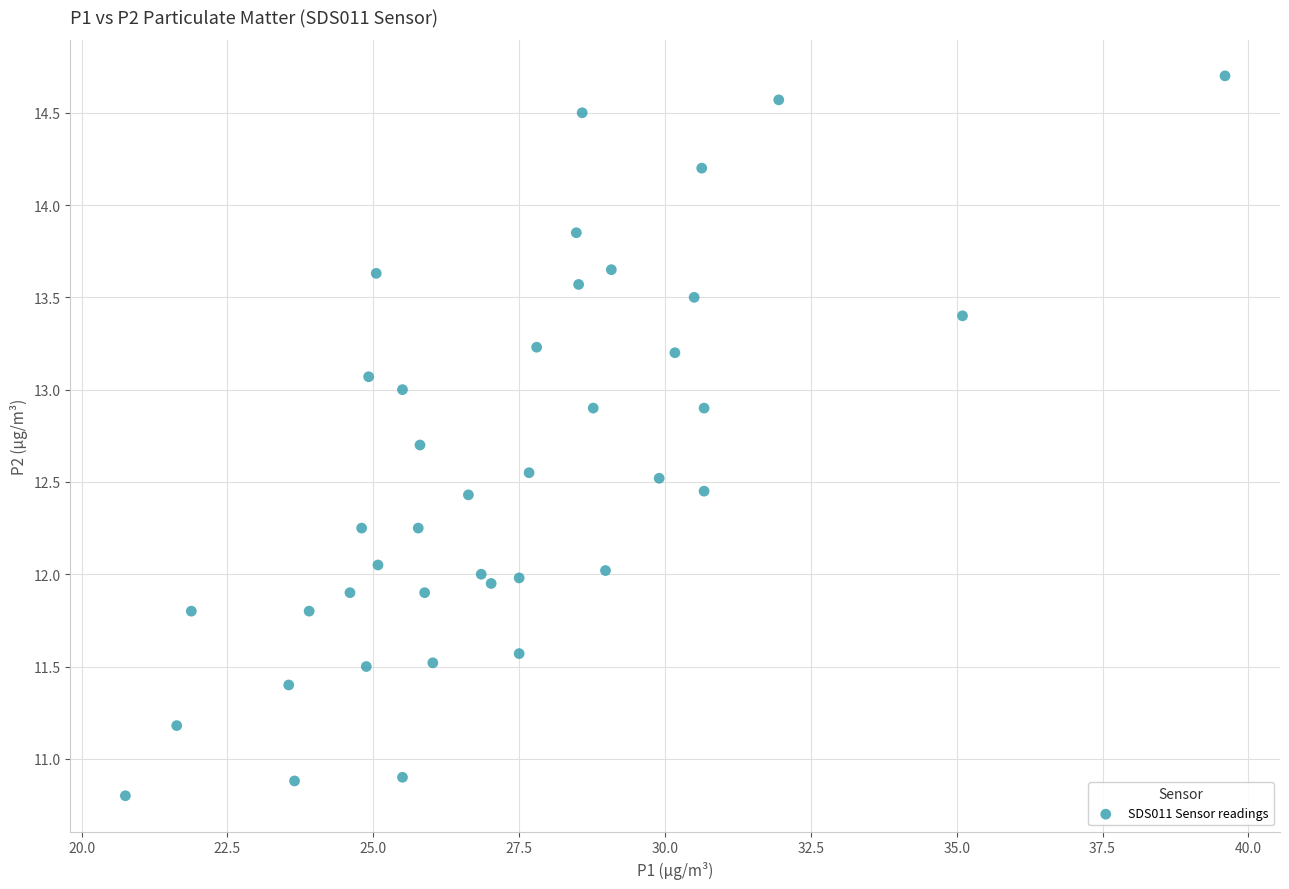

What is the range of X values (max minus min)?

18.9